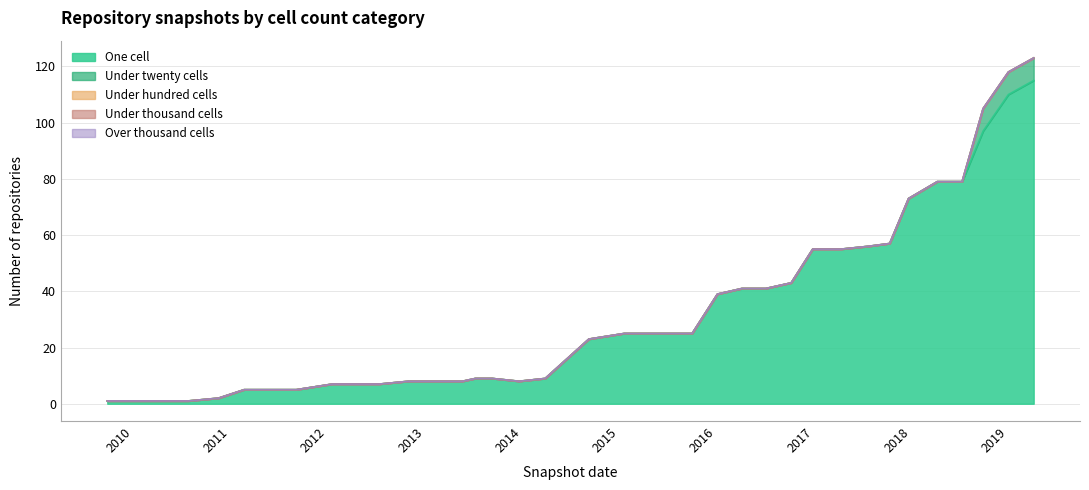

Which series has the widest spread of values?

one_cell